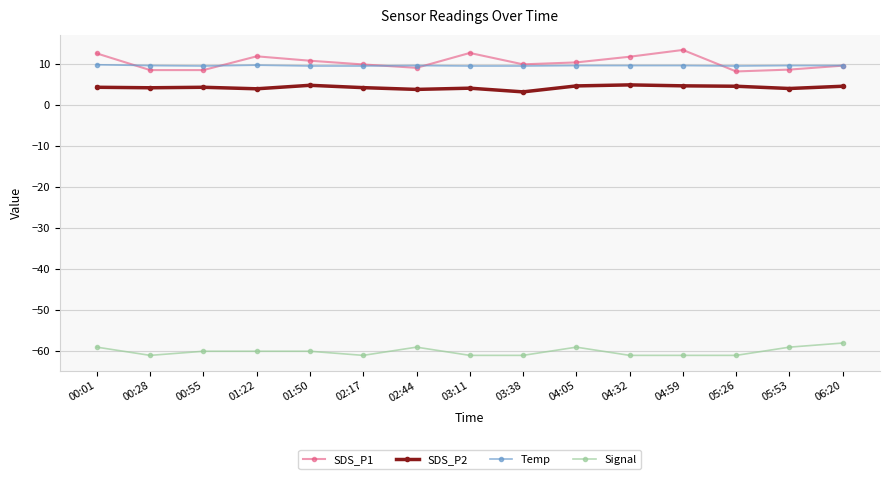

True or false: Signal and SDS_P1 cross at least once.

False